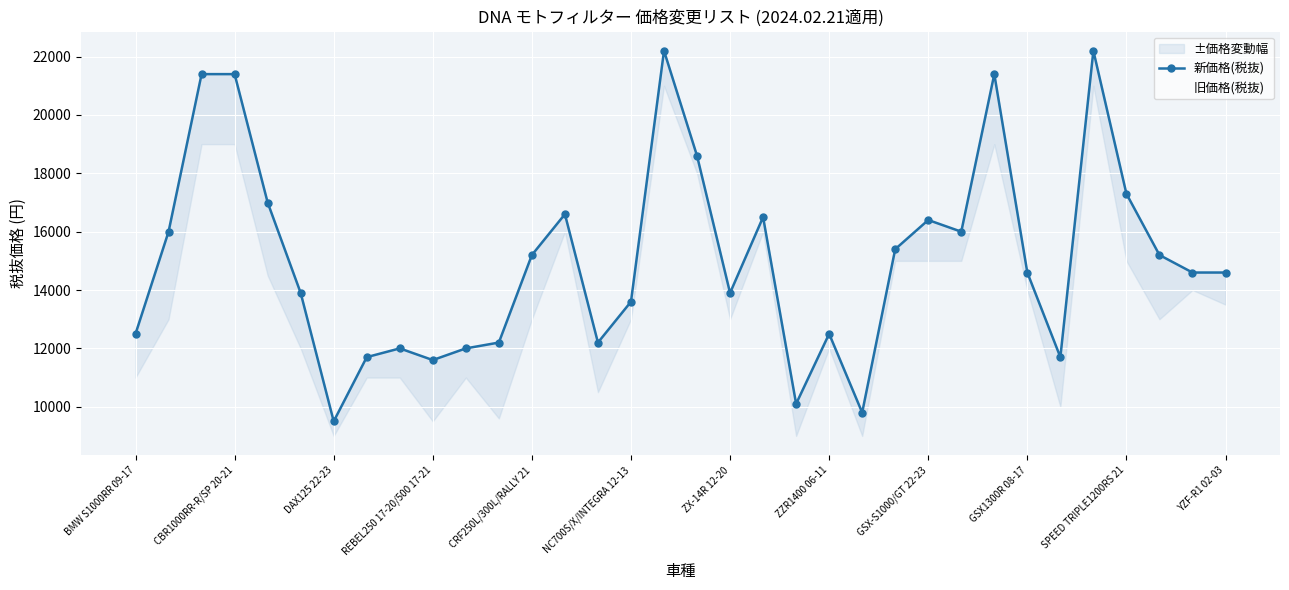

What is the difference between the maximum and minimum values in the 旧価格(税抜) series?

12000